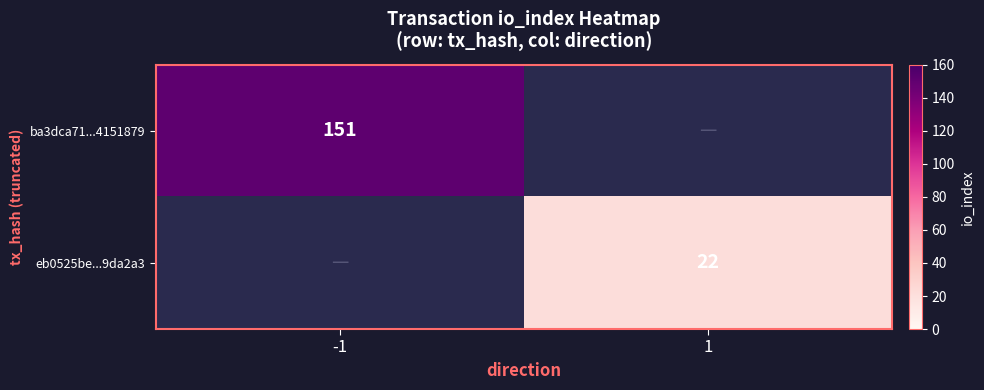

Is the value of eb0525be...9da2a3 at 1 greater than the value of ba3dca71...4151879 at -1?

No